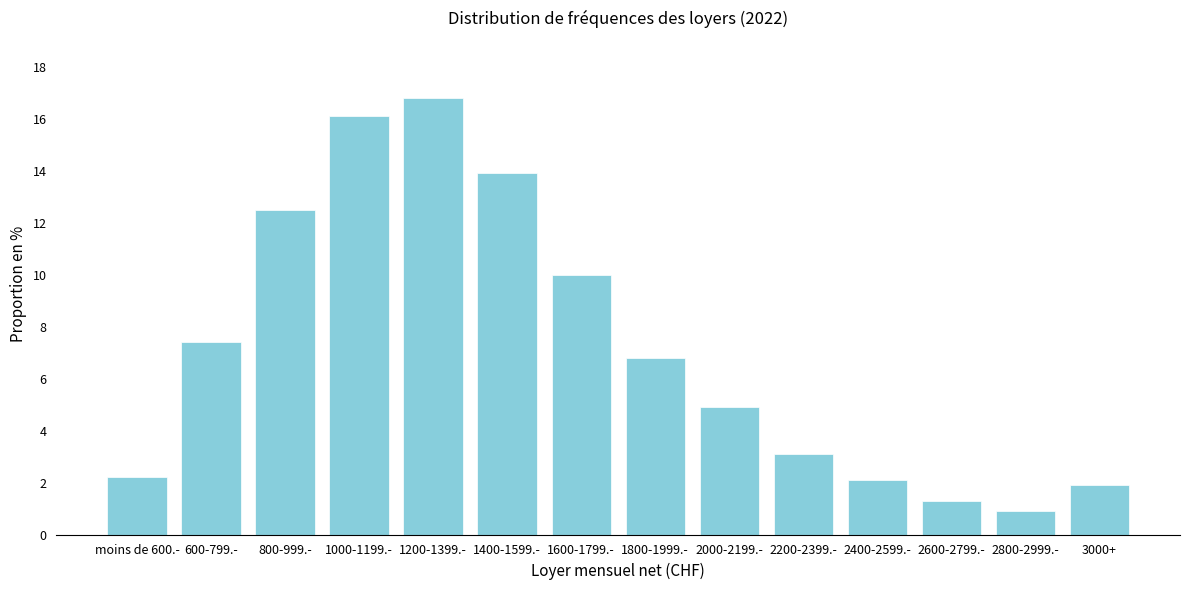

Reading left to right, what are all the values shown in this chart?

moins de 600.-=2.2	600-799.-=7.4	800-999.-=12.5	1000-1199.-=16.1	1200-1399.-=16.8	1400-1599.-=13.9	1600-1799.-=10.0	1800-1999.-=6.8	2000-2199.-=4.9	2200-2399.-=3.1	2400-2599.-=2.1	2600-2799.-=1.3	2800-2999.-=0.9	3000+=1.9